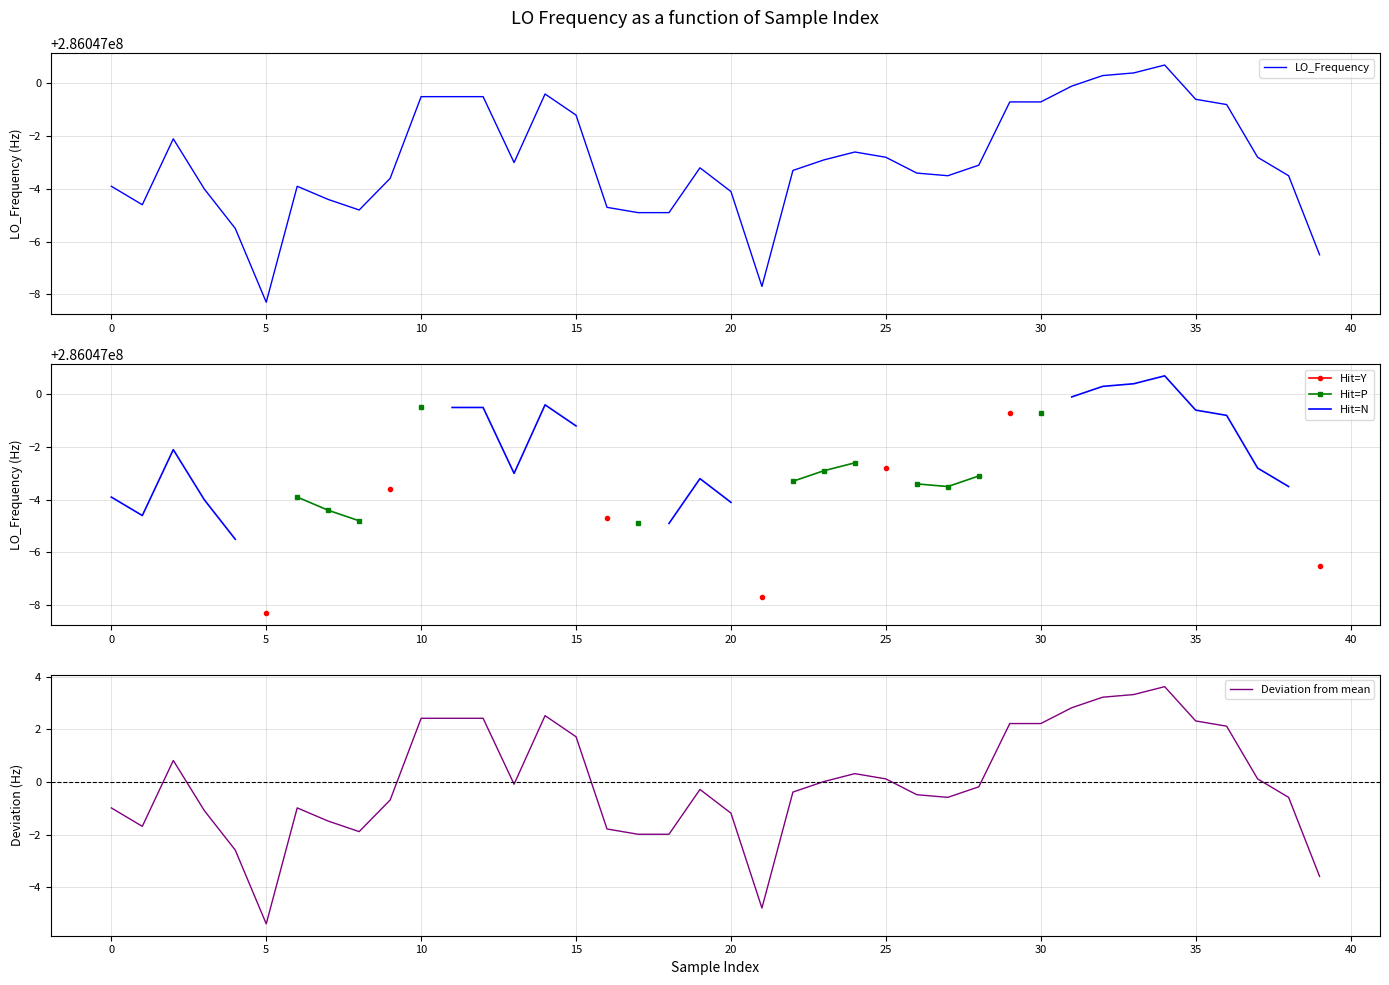

Which series changed the most between 13 and 14?

LO_Frequency